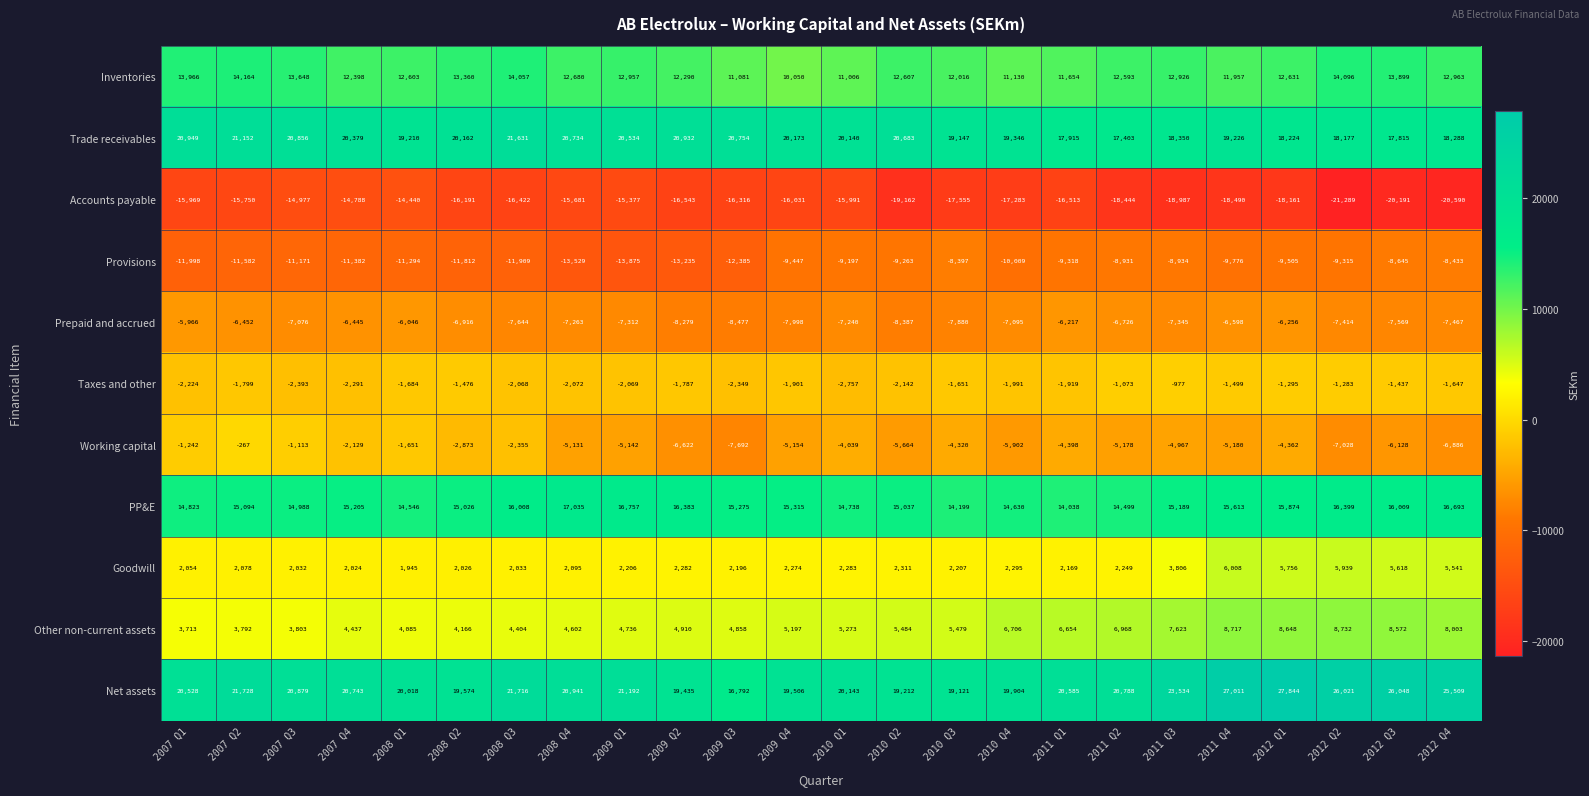

What is the sum of the Trade receivables values at 2011 Q2 and 2010 Q1?

37543